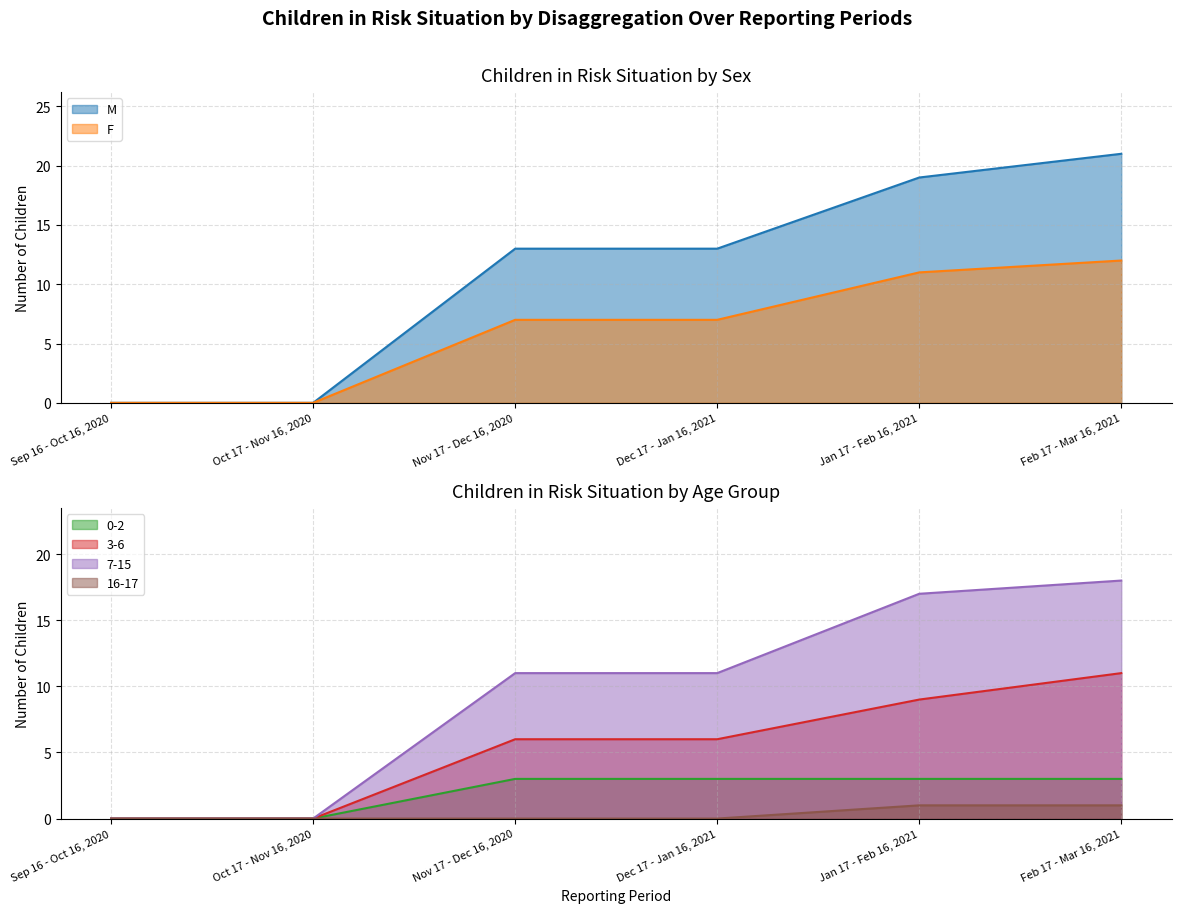

Count the number of categories in the chart.

6